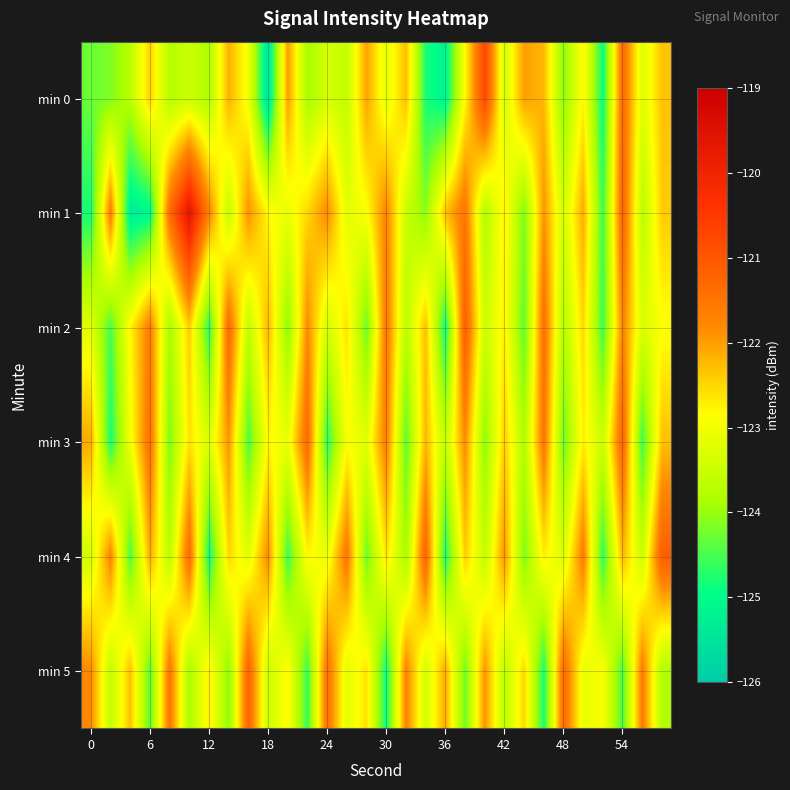

Which series has the largest total across all categories?

min 1